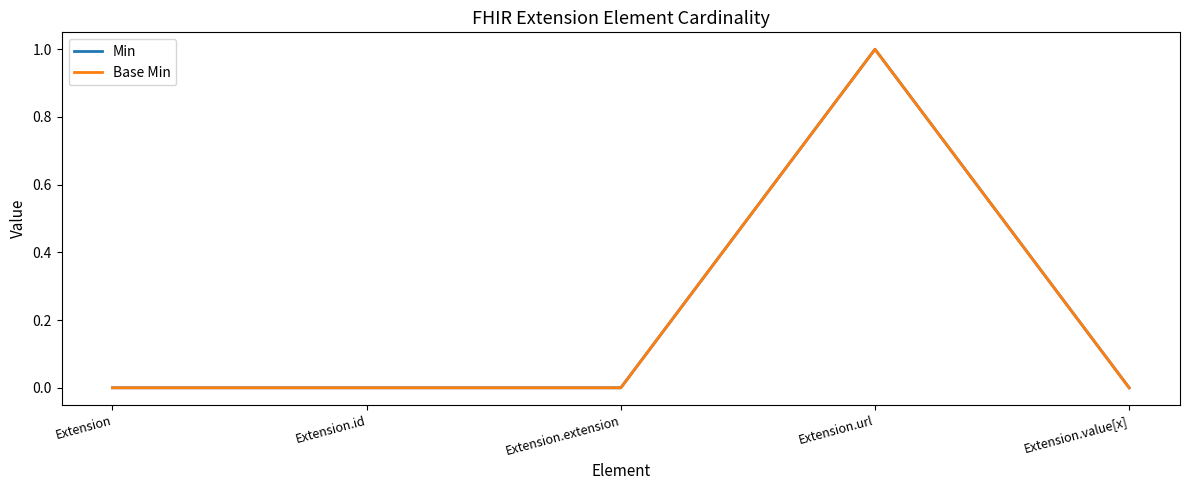

Between Extension and Extension.value[x], which series saw the biggest shift?

Min